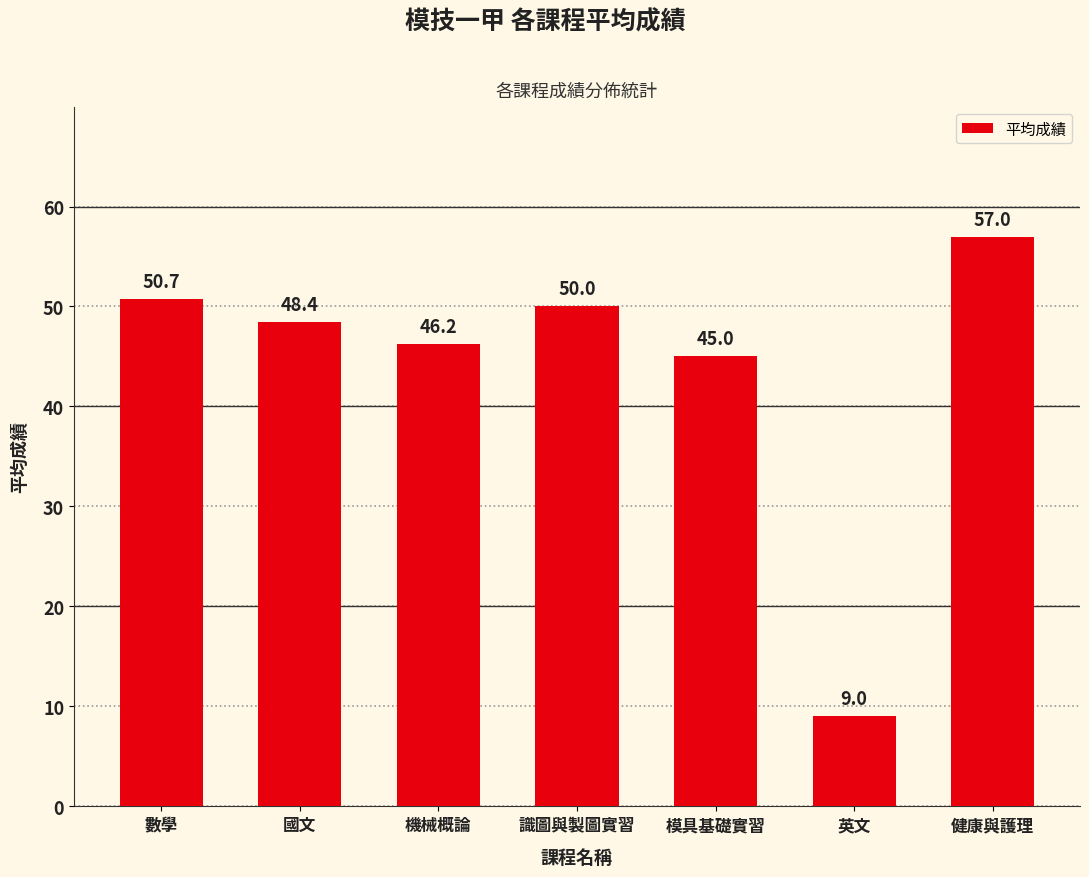

Does the chart contain any negative values?

No